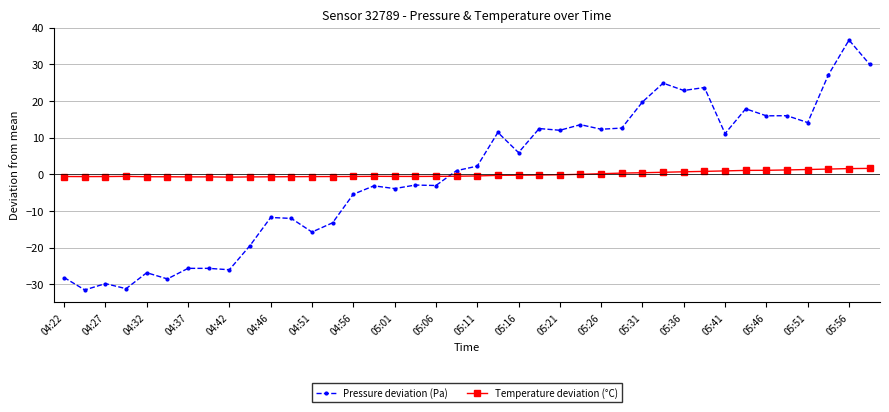

What is the difference between the second highest and minimum values in the Pressure deviation (Pa) series?

61.5